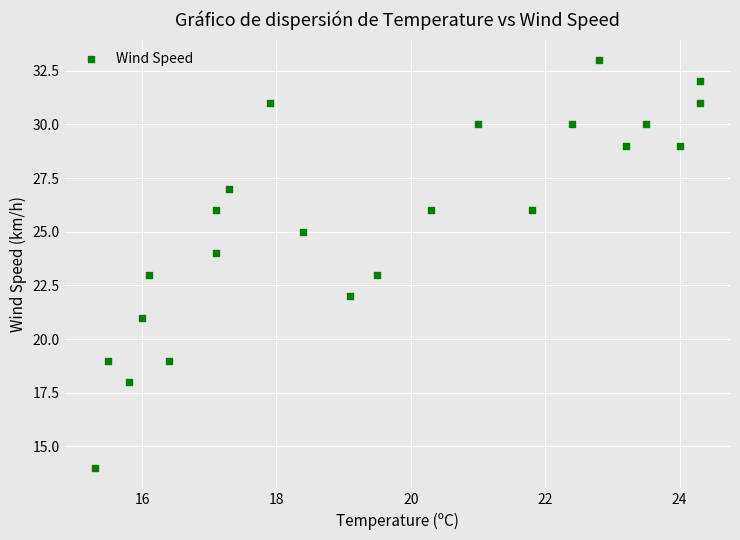

What is the range of Y values (max minus min)?

19